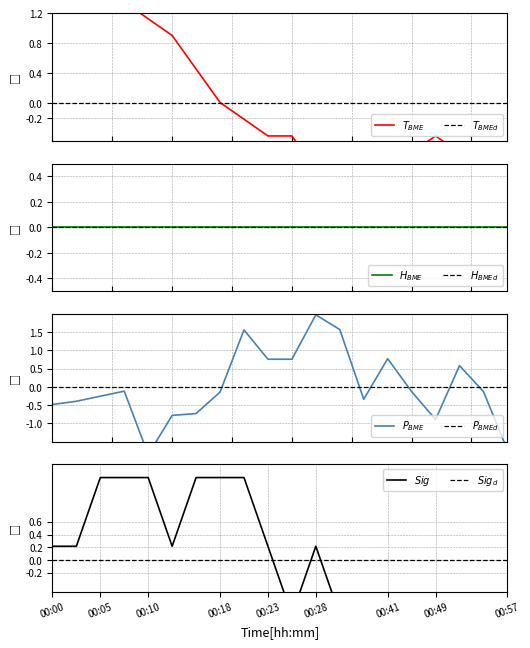

True or false: BME280_pressure has more than 0 interior local peaks.

True